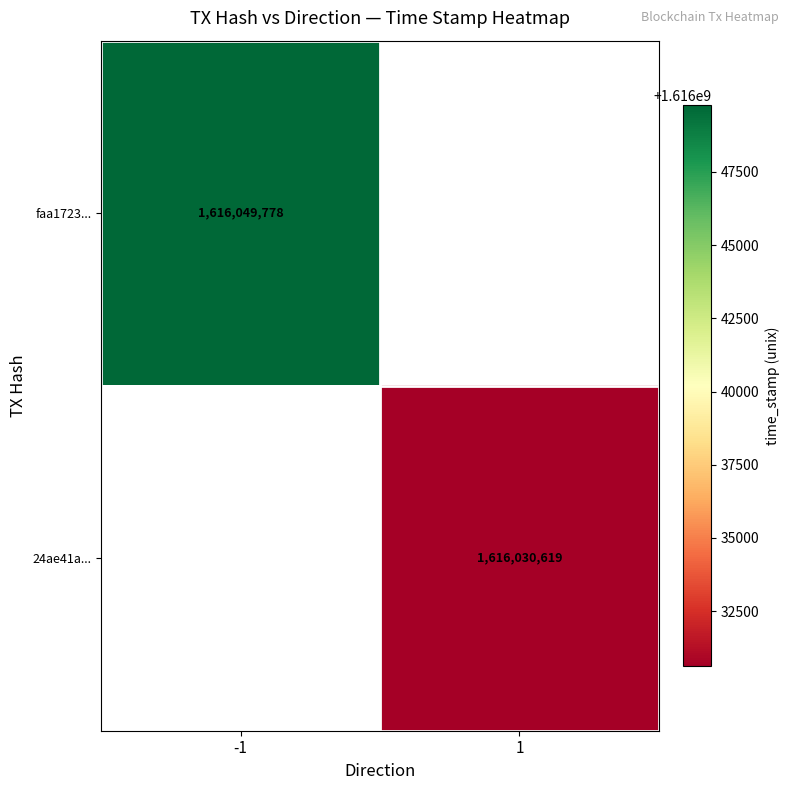

The value of 24ae41a... at 1 is 1616030619. True or false?

True